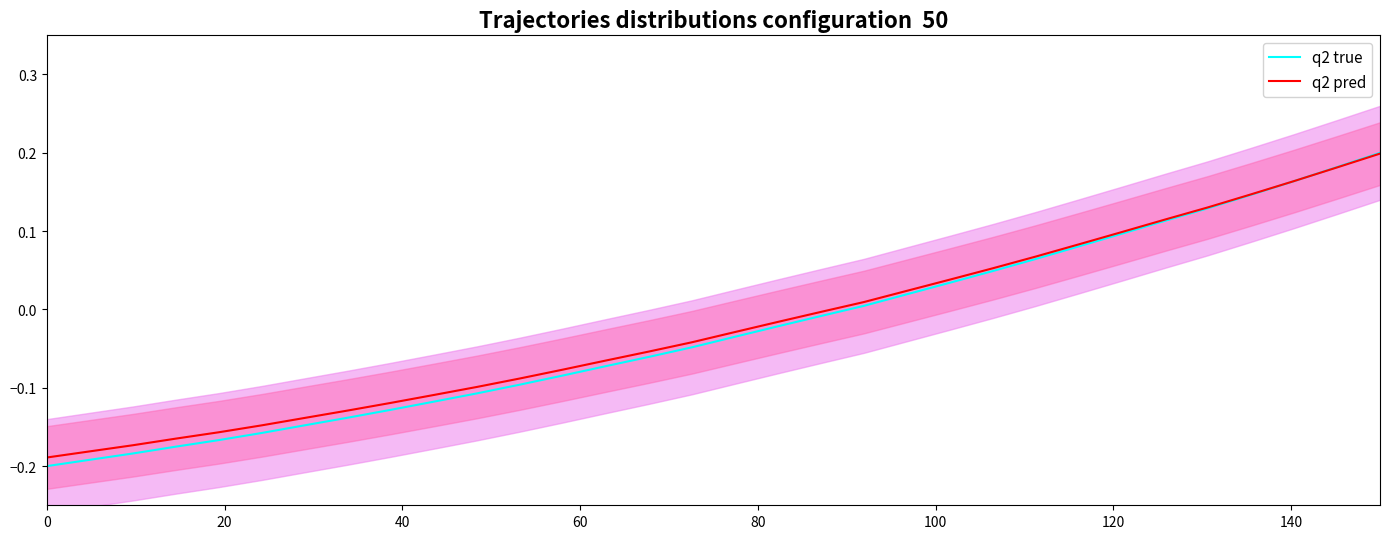

How many data points in q2 pred are above 0?

13